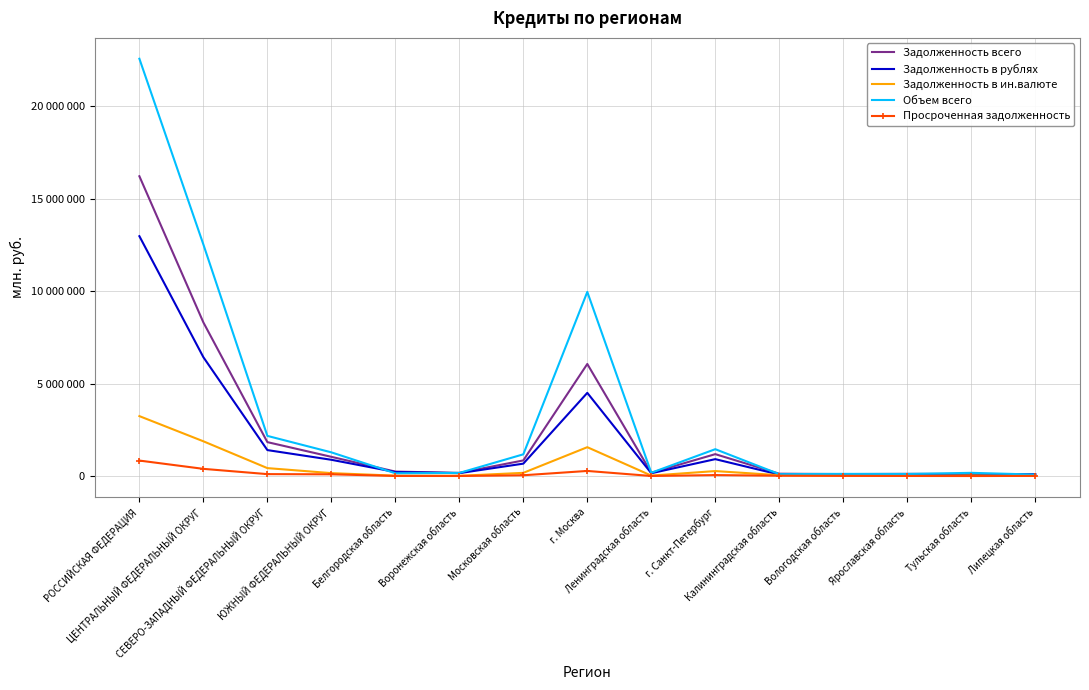

Reading left to right, extract all data points from this chart.

Задолженность всего: РОССИЙСКАЯ ФЕДЕРАЦИЯ=16204433	ЦЕНТРАЛЬНЫЙ ФЕДЕРАЛЬНЫЙ ОКРУГ=8304099	СЕВЕРО-ЗАПАДНЫЙ ФЕДЕРАЛЬНЫЙ ОКРУГ=1834968	ЮЖНЫЙ ФЕДЕРАЛЬНЫЙ ОКРУГ=1039999	Белгородская область=241974	Воронежская область=173060	Московская область=845876	г. Москва=6058434	Ленинградская область=179596	г. Санкт-Петербург=1185184	Калининградская область=127883	Вологодская область=107590	Ярославская область=120463	Тульская область=108098	Липецкая область=102320
Задолженность в рублях: РОССИЙСКАЯ ФЕДЕРАЦИЯ=12964306	ЦЕНТРАЛЬНЫЙ ФЕДЕРАЛЬНЫЙ ОКРУГ=6424467	СЕВЕРО-ЗАПАДНЫЙ ФЕДЕРАЛЬНЫЙ ОКРУГ=1404531	ЮЖНЫЙ ФЕДЕРАЛЬНЫЙ ОКРУГ=880553	Белгородская область=219424	Воронежская область=158043	Московская область=671901	г. Москва=4497218	Ленинградская область=153325	г. Санкт-Петербург=914795	Калининградская область=79595	Вологодская область=76733	Ярославская область=105678	Тульская область=72209	Липецкая область=94201
Задолженность в ин.валюте: РОССИЙСКАЯ ФЕДЕРАЦИЯ=3240127	ЦЕНТРАЛЬНЫЙ ФЕДЕРАЛЬНЫЙ ОКРУГ=1879632	СЕВЕРО-ЗАПАДНЫЙ ФЕДЕРАЛЬНЫЙ ОКРУГ=430437	ЮЖНЫЙ ФЕДЕРАЛЬНЫЙ ОКРУГ=159446	Белгородская область=22550	Воронежская область=15017	Московская область=173975	г. Москва=1561216	Ленинградская область=26271	г. Санкт-Петербург=270389	Калининградская область=48288	Вологодская область=30857	Ярославская область=14785	Тульская область=35889	Липецкая область=8119
Объем всего: РОССИЙСКАЯ ФЕДЕРАЦИЯ=22554648	ЦЕНТРАЛЬНЫЙ ФЕДЕРАЛЬНЫЙ ОКРУГ=12516152	СЕВЕРО-ЗАПАДНЫЙ ФЕДЕРАЛЬНЫЙ ОКРУГ=2171877	ЮЖНЫЙ ФЕДЕРАЛЬНЫЙ ОКРУГ=1282255	Белгородская область=151744	Воронежская область=169719	Московская область=1175706	г. Москва=9953611	Ленинградская область=178680	г. Санкт-Петербург=1453278	Калининградская область=103830	Вологодская область=119005	Ярославская область=113211	Тульская область=174934	Липецкая область=81696
Просроченная задолженность: РОССИЙСКАЯ ФЕДЕРАЦИЯ=838118	ЦЕНТРАЛЬНЫЙ ФЕДЕРАЛЬНЫЙ ОКРУГ=390311	СЕВЕРО-ЗАПАДНЫЙ ФЕДЕРАЛЬНЫЙ ОКРУГ=105689	ЮЖНЫЙ ФЕДЕРАЛЬНЫЙ ОКРУГ=95204	Белгородская область=7397	Воронежская область=4991	Московская область=43876	г. Москва=277505	Ленинградская область=5334	г. Санкт-Петербург=53769	Калининградская область=19323	Вологодская область=10785	Ярославская область=6155	Тульская область=2554	Липецкая область=9568